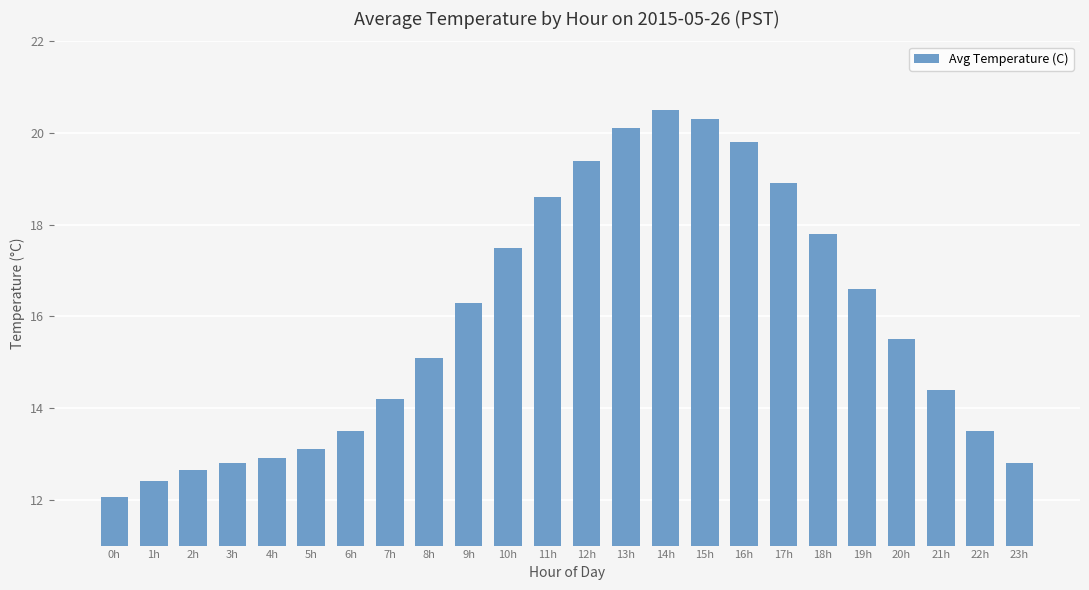

Which has a higher value, 4h or 0h?

4h